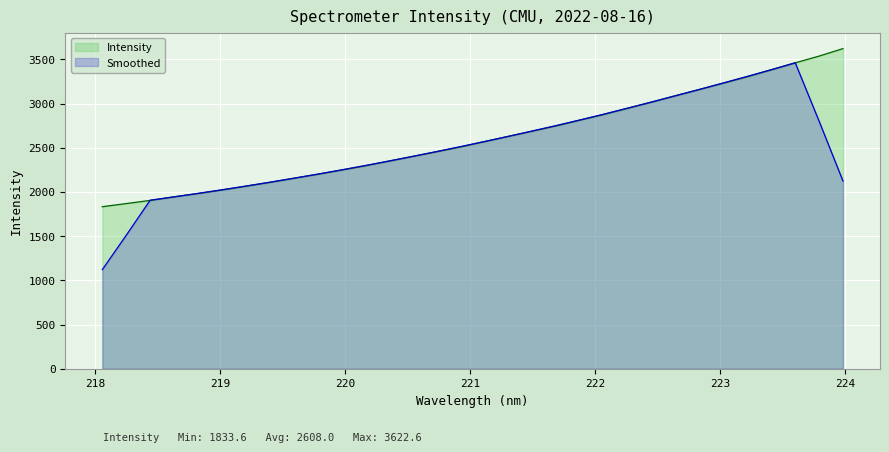

List the series in order of their peak value, lowest first.

Smoothed, Intensity